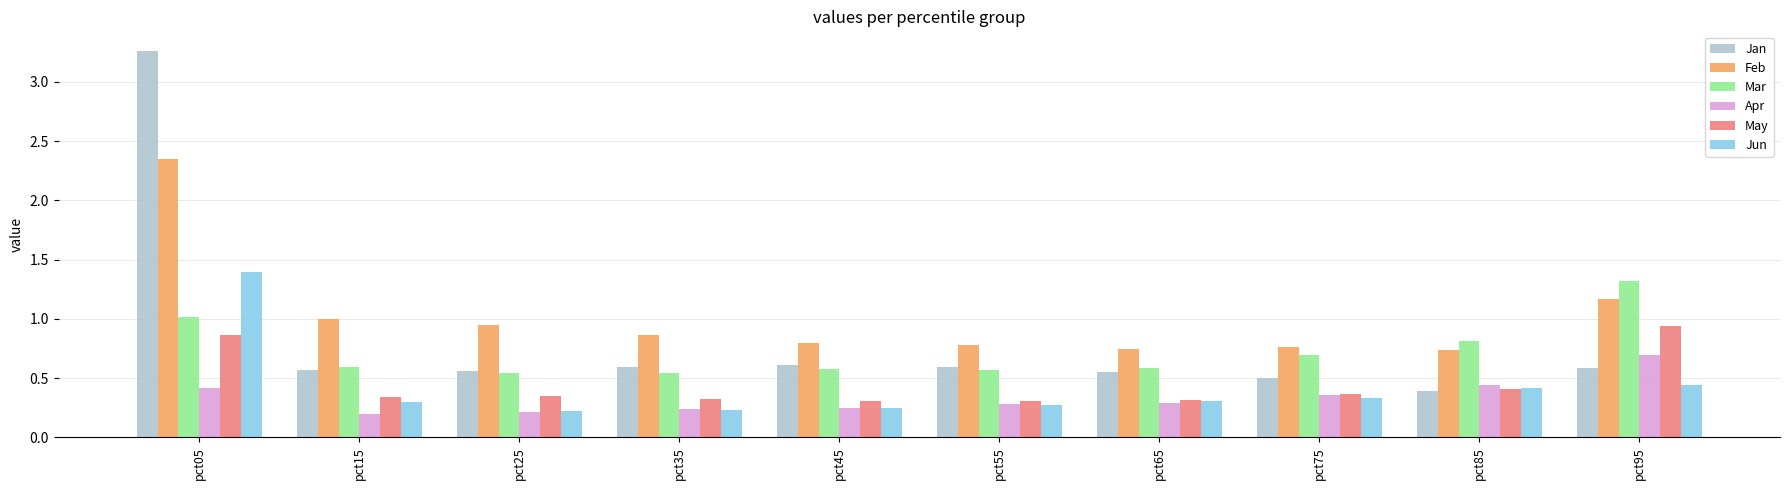

What is the total value across all series at pct25?

2.8